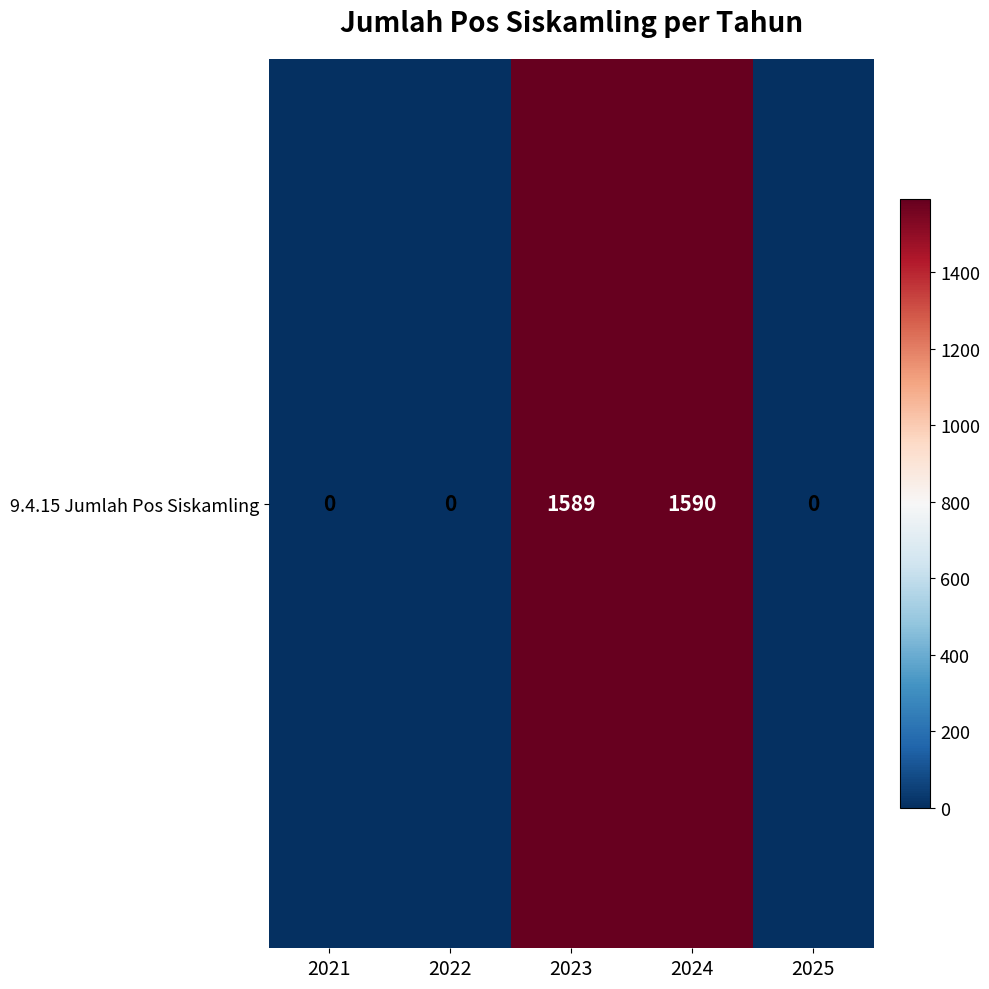

Which has a higher value, 2024 or 2023?

2024